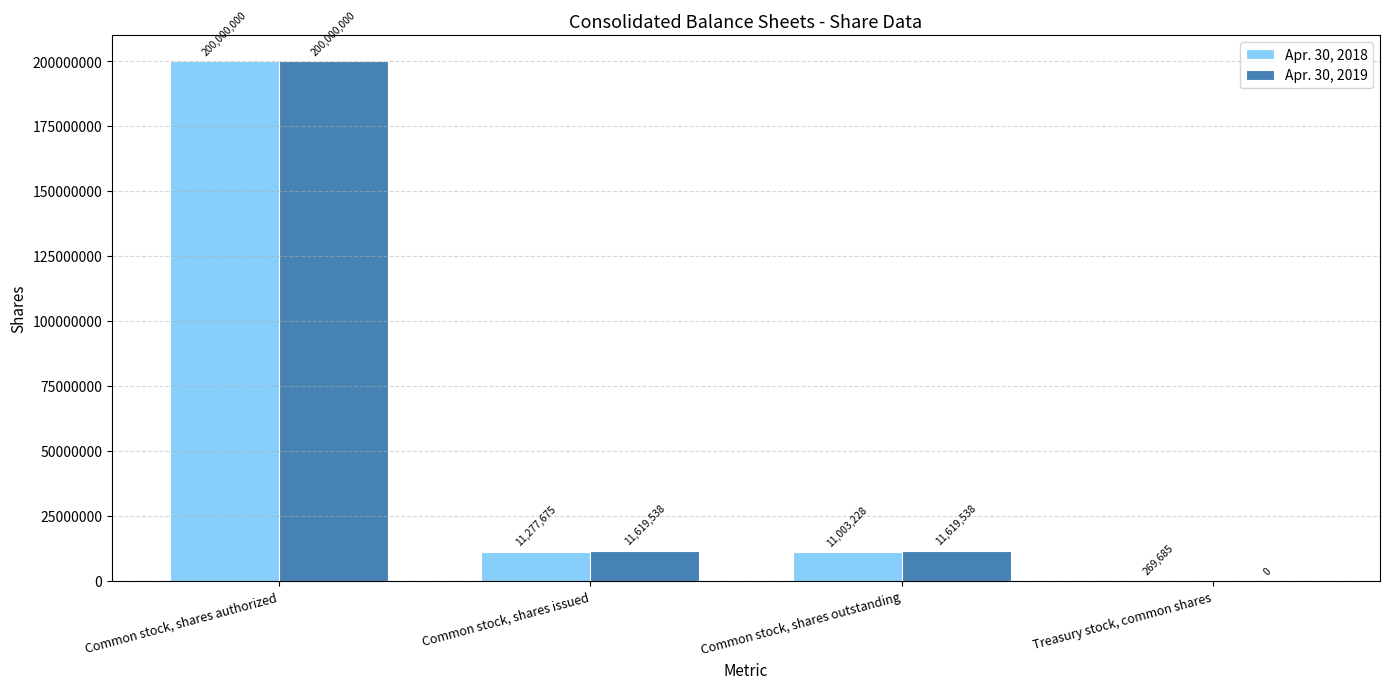

How many groups of bars are there?

4